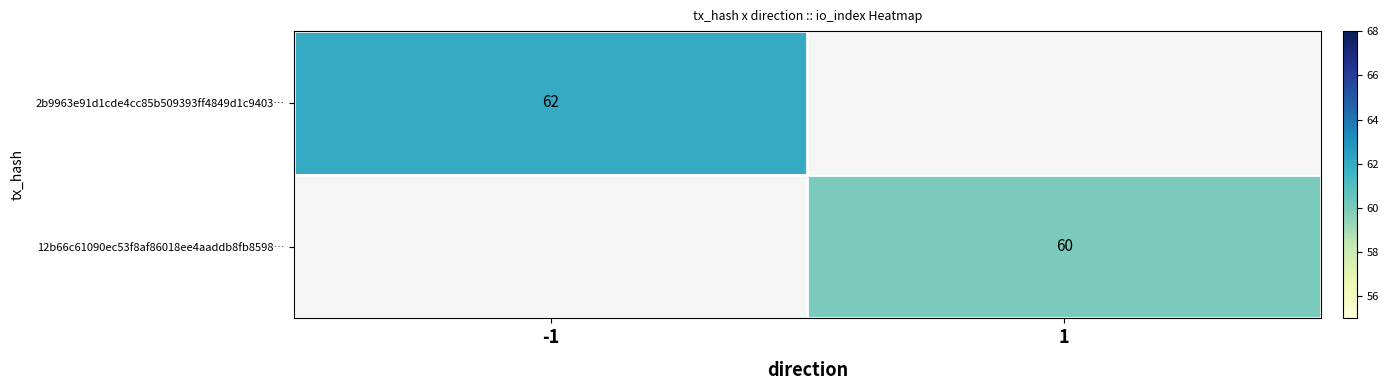

What is the maximum value shown in the chart?

62.0